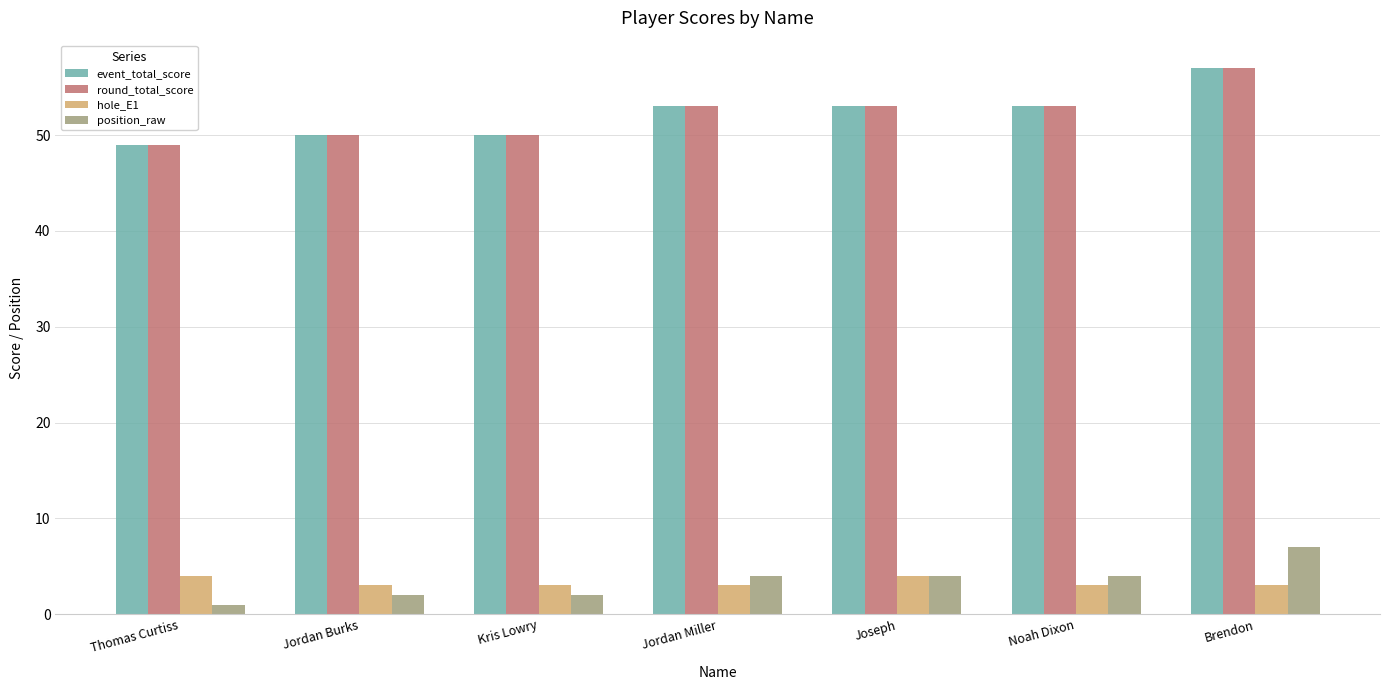

Reading right to left, extract all data points from this chart.

event_total_score: 57	53	53	53	50	50	49
round_total_score: 57	53	53	53	50	50	49
hole_E1: 3	3	4	3	3	3	4
position_raw: 7	4	4	4	2	2	1